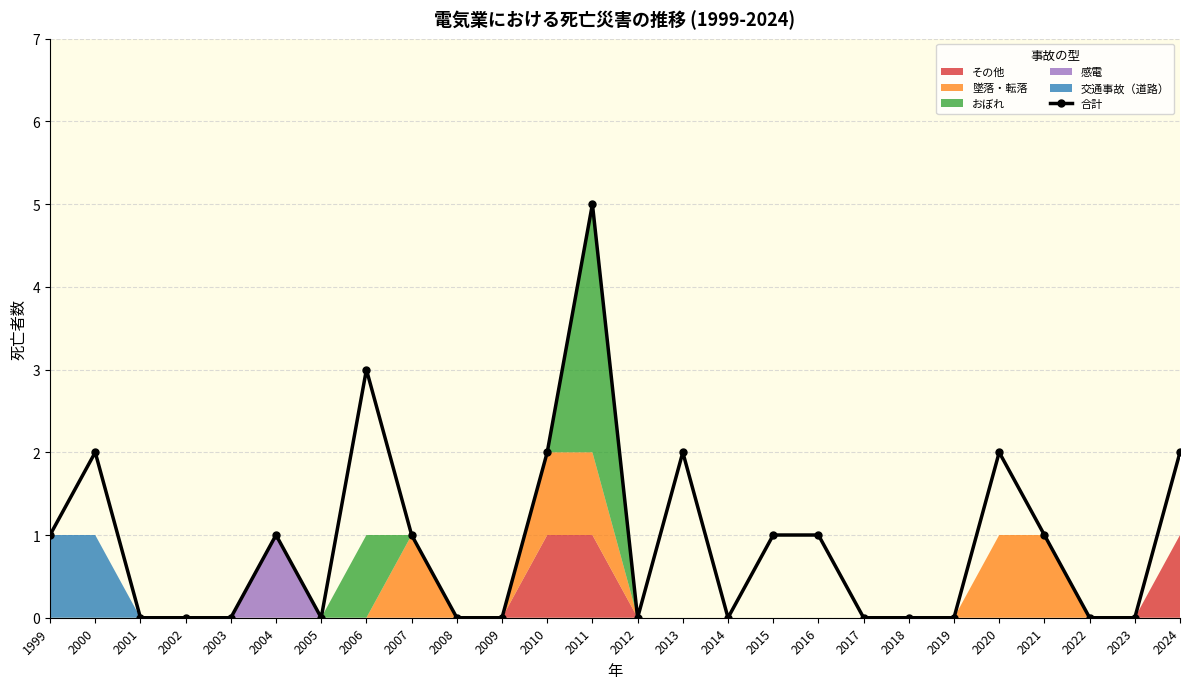

What is the sum of all values?

24